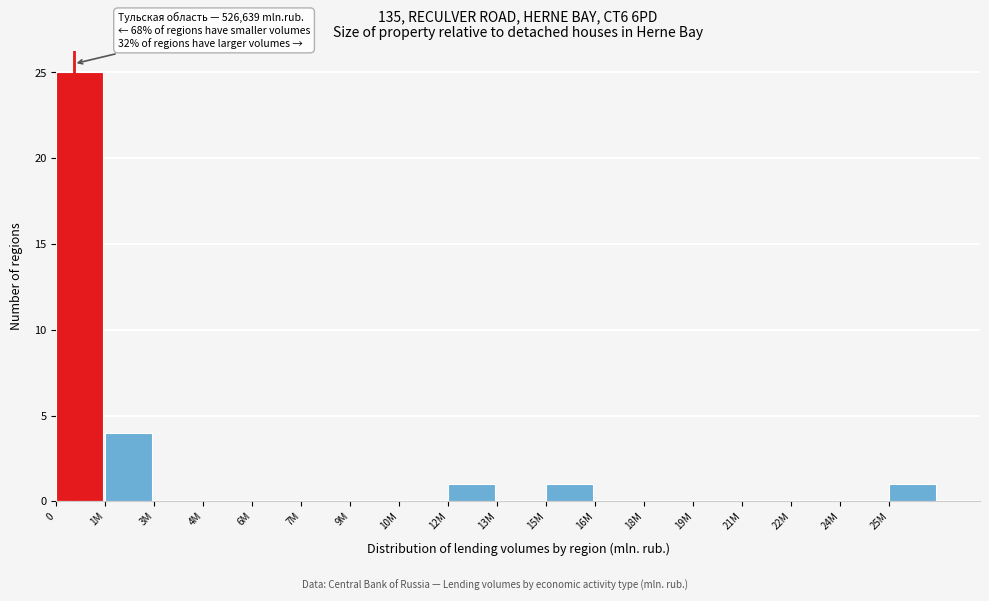

Reading left to right, transcribe all the data shown in this chart.

0=25	1M=4	3M=0	4M=0	6M=0	7M=0	9M=0	10M=0	12M=1	13M=0	15M=1	16M=0	18M=0	19M=0	21M=0	22M=0	24M=0	25M=1